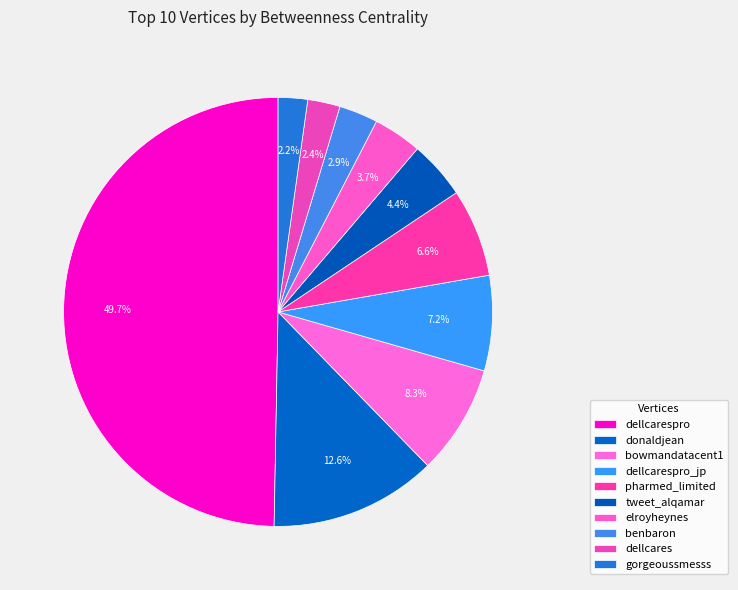

What is the largest slice in the pie chart?

dellcarespro